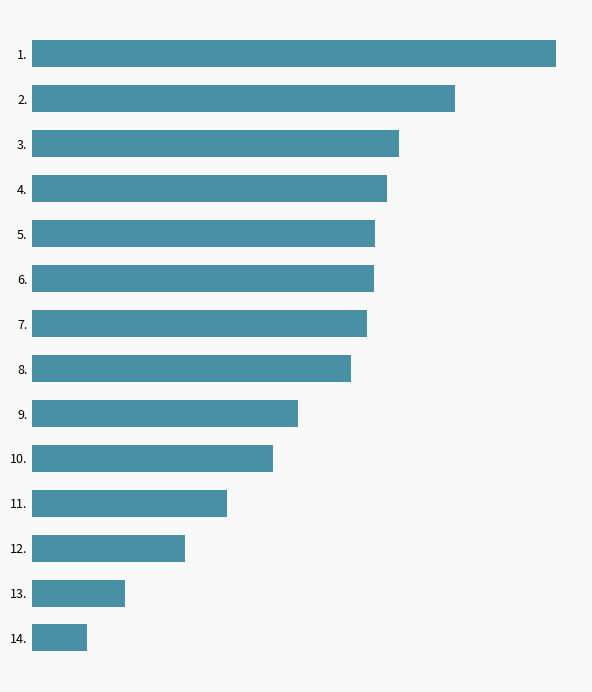

How many distinct data groups are displayed?

1